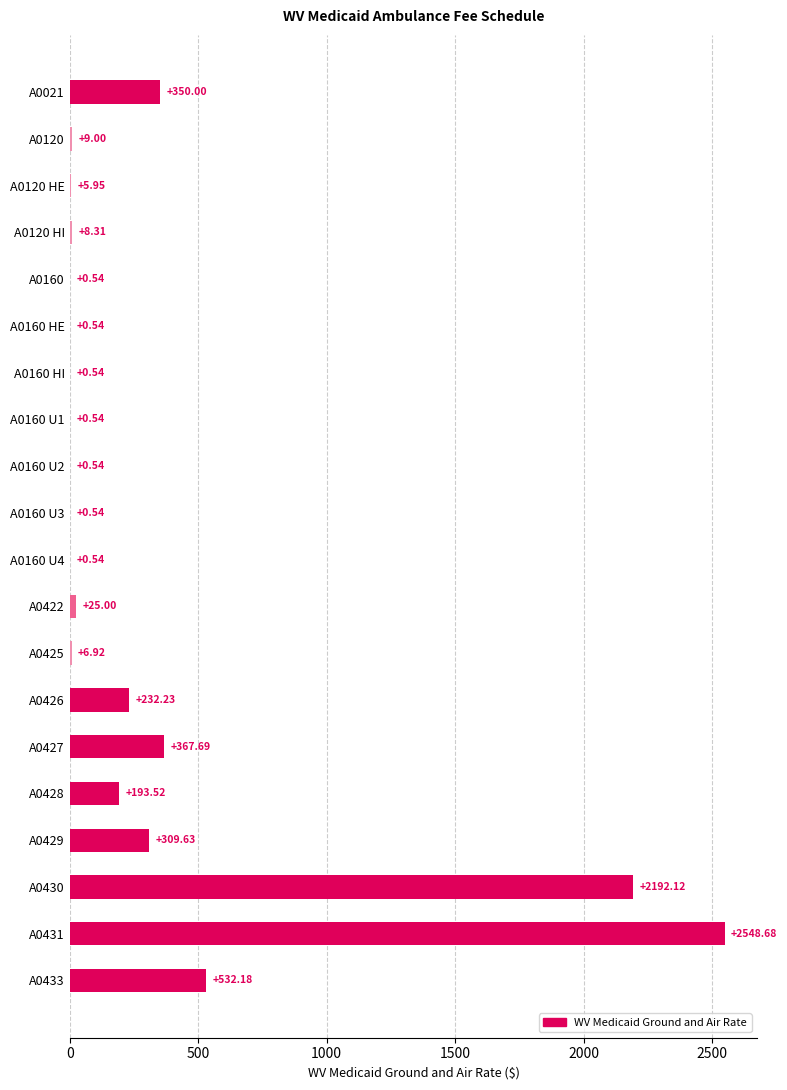

What is the change in value from A0160 HI to A0426?

+231.7